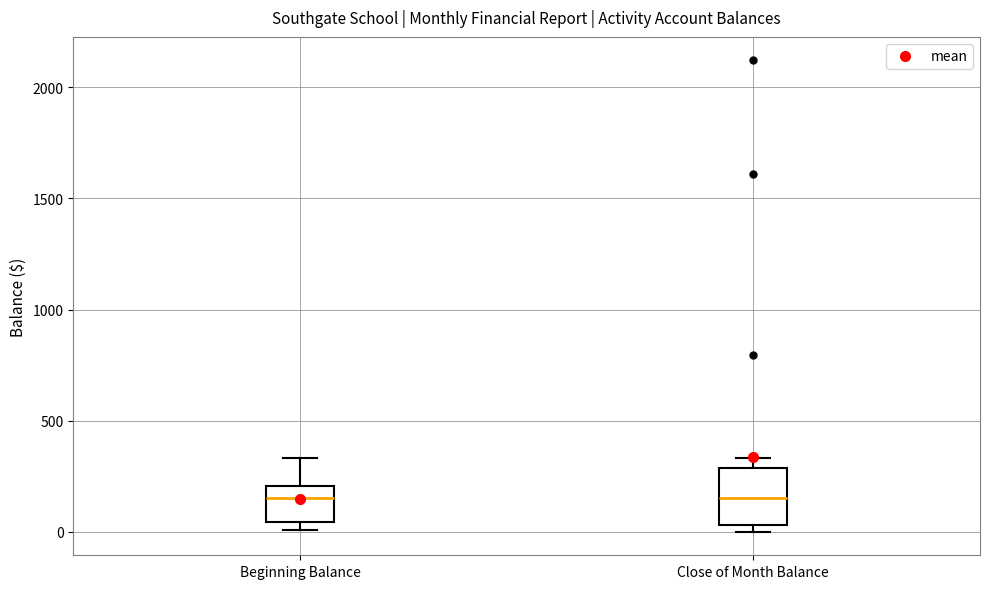

Reading left to right, transcribe this box plot: for each box, give where its median line is, the range the box spans, and where its two whiskers end, as read against the y-axis. The values are not printed on the chart, so give them approximately, as read against the axis.

Beginning Balance: median 150, box 50 to 200, whiskers 0 to 350
Close of Month Balance: median 150, box 50 to 300, whiskers 0 to 350